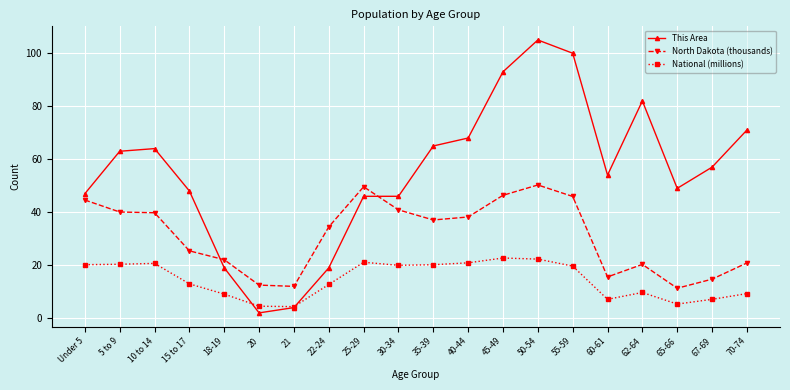

What is the difference between the second highest and second lowest values in the North Dakota (thousands) series?

37.6